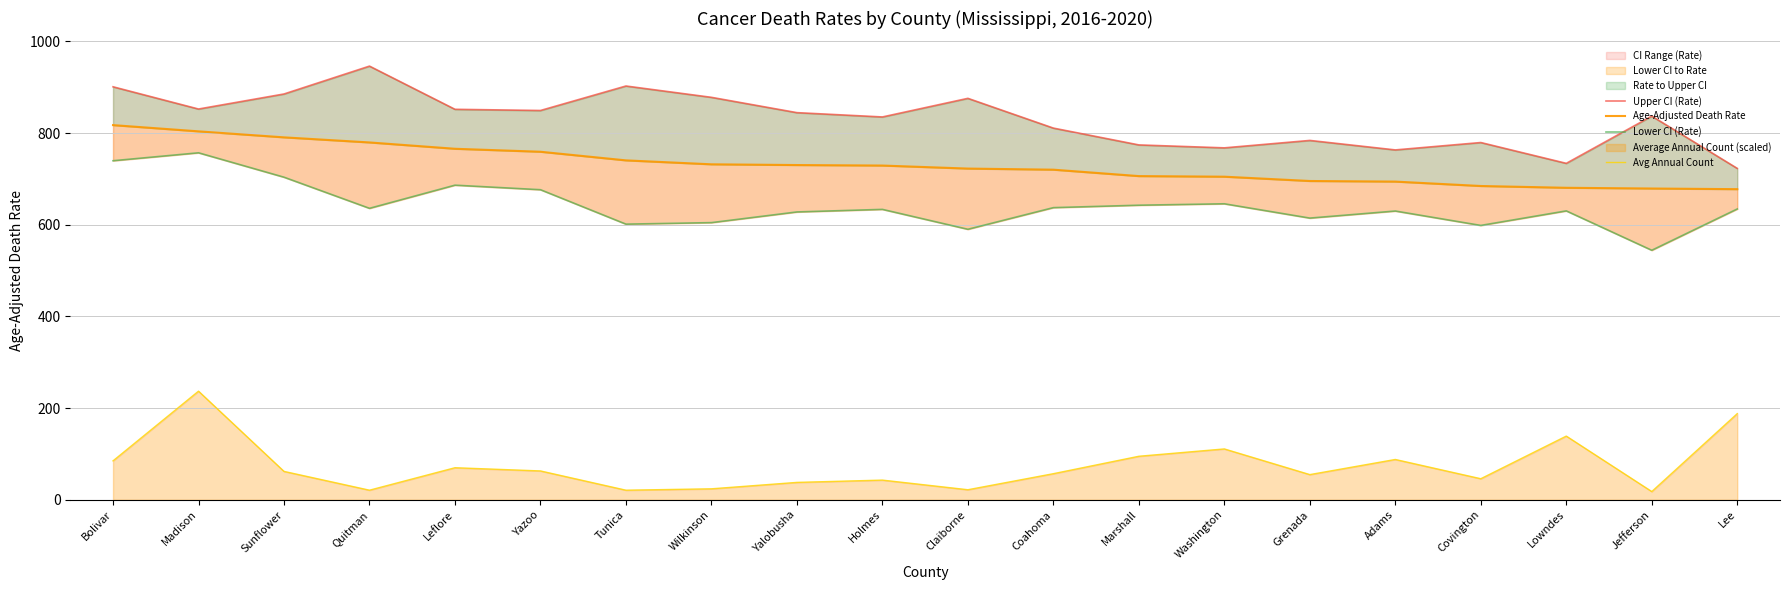

True or false: Age-Adjusted Death Rate and Avg Annual Count cross at least once.

False